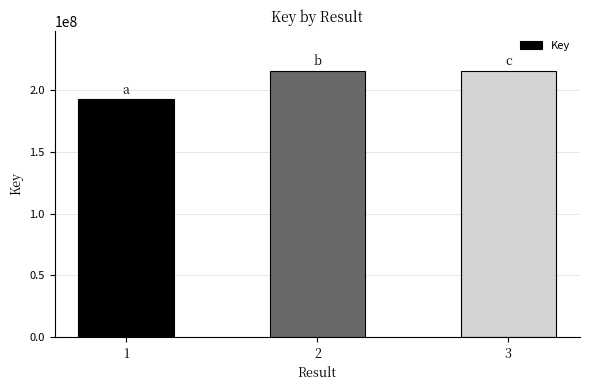

Approximately how many times larger is the value at 2 compared to 3?

1.0